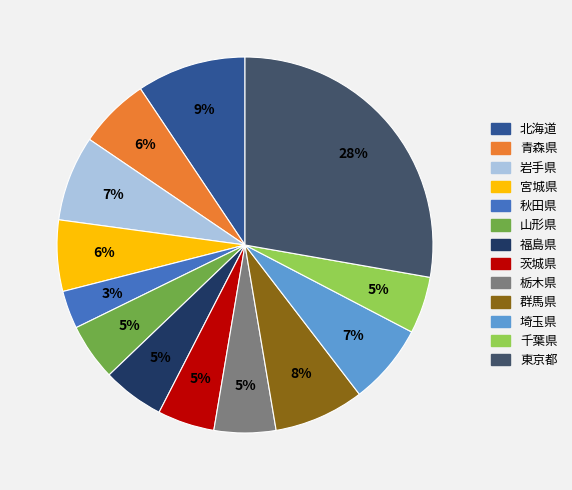

Between 青森県 and 北海道, which is larger?

北海道